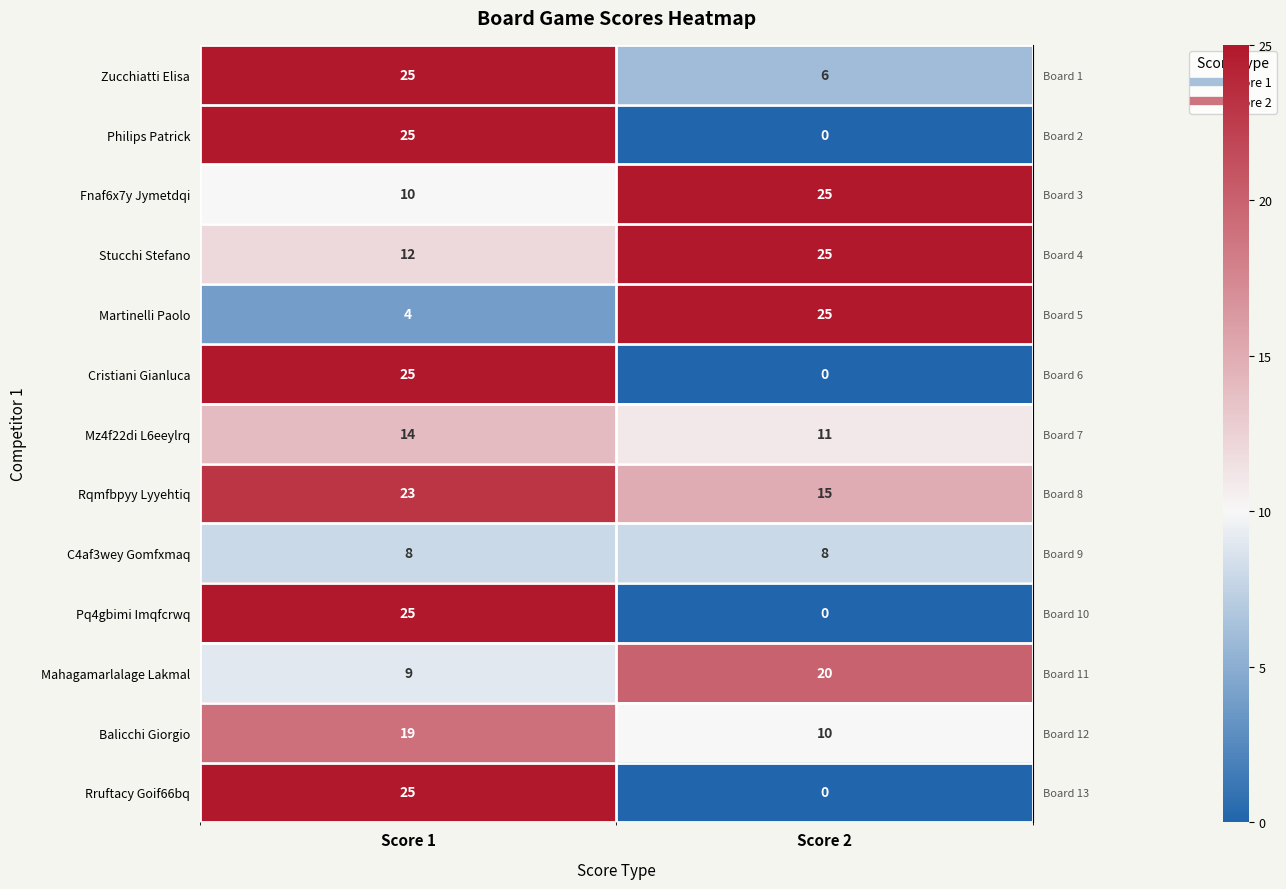

Is it true that Cristiani Gianluca equals 33 at Score 1?

False